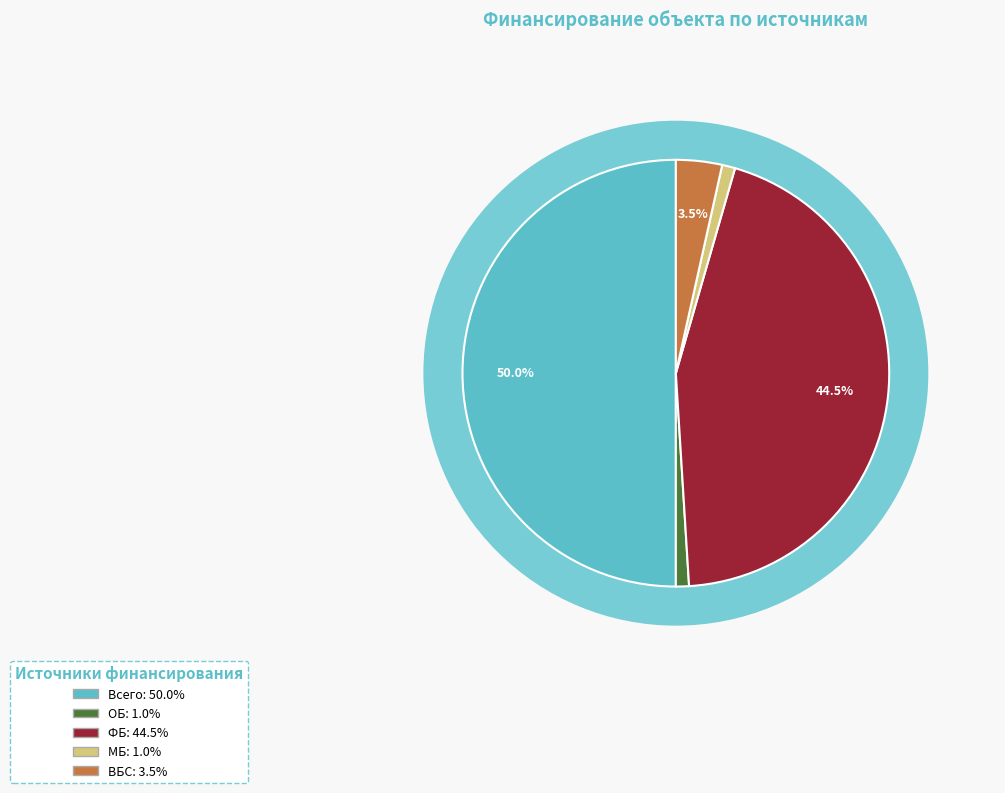

What percentage is the ФБ slice, to the nearest percent?

45%